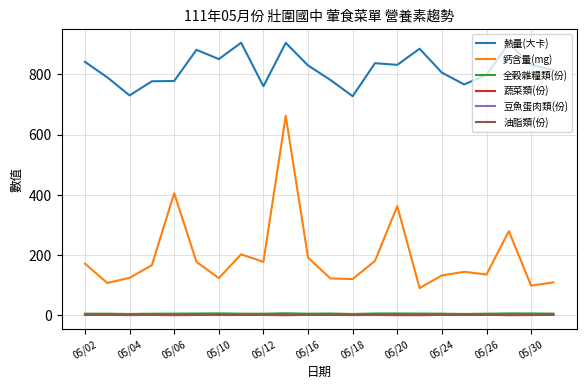

What is the greatest value displayed?

905.5